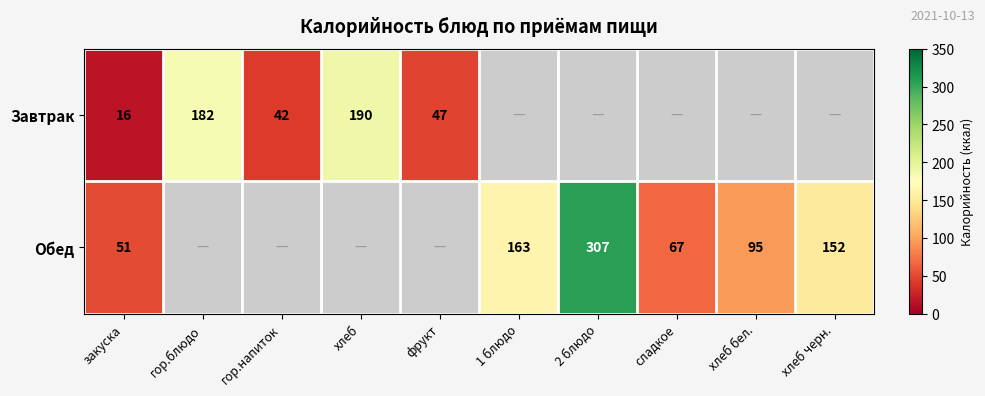

At закуска, list the series in order from smallest to largest.

Завтрак, Обед